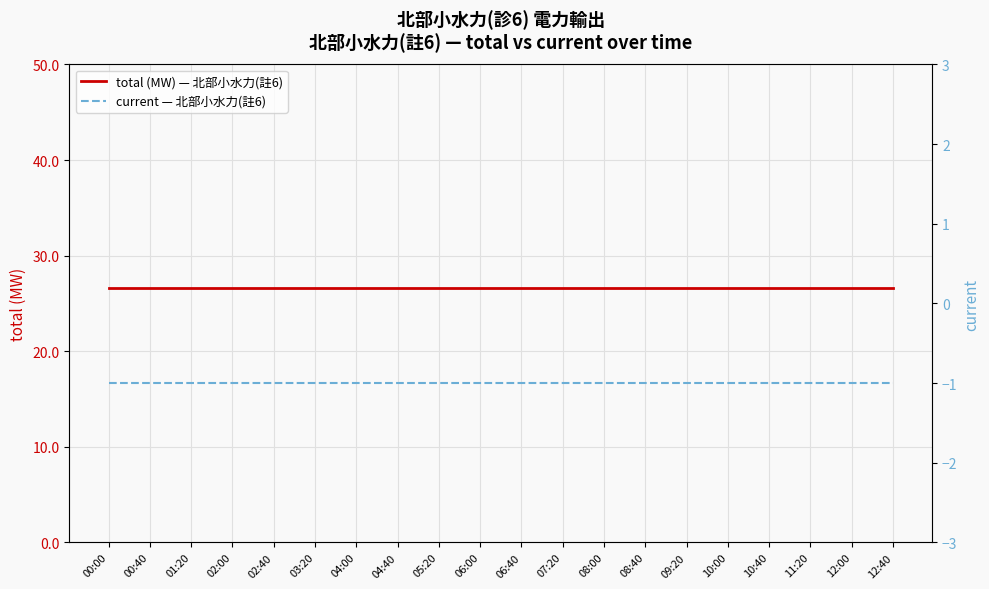

What is the sum of the current — 北部小水力(註6) values at 08:00 and 11:20?

-2.0